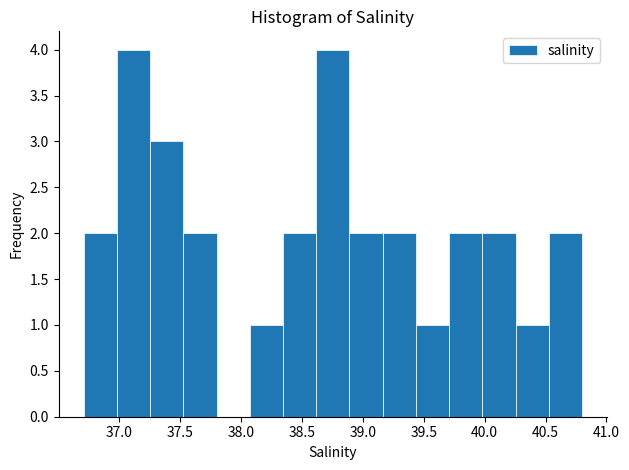

Reading left to right, list every bar in this chart as the range it spans on the x-axis followed by its height. Neither the bar edges nor the heights are printed on the chart, so give them approximately, as read against the axes.

36.70 to 37.00: 2
37.00 to 37.25: 4
37.25 to 37.55: 3
37.55 to 37.80: 2
37.80 to 38.05: 0
38.05 to 38.35: 1
38.35 to 38.60: 2
38.60 to 38.90: 4
38.90 to 39.15: 2
39.15 to 39.45: 2
39.45 to 39.70: 1
39.70 to 40.00: 2
40.00 to 40.25: 2
40.25 to 40.55: 1
40.55 to 40.80: 2